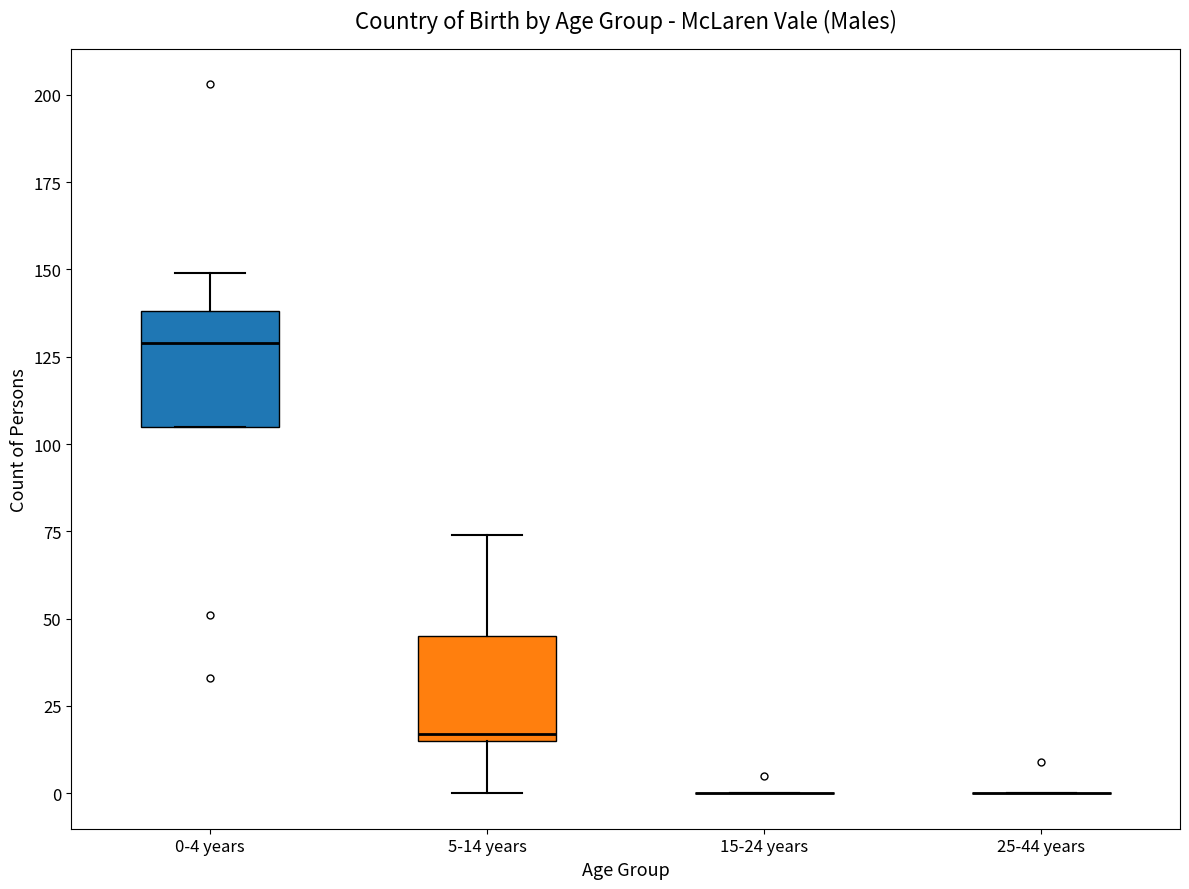

Reading left to right, read every box against the y-axis: the position of its median line, the range the box covers, and the ends of its whiskers. The values are not printed on the chart, so give them approximately, as read against the axis.

0-4 years: median 130, box 105 to 140, whiskers 105 to 150
5-14 years: median 15 (just above the box's lower edge), box 15 to 45, whiskers 0 to 75
15-24 years: box collapsed to a line at 0, whiskers 0 to 0
25-44 years: box collapsed to a line at 0, whiskers 0 to 0